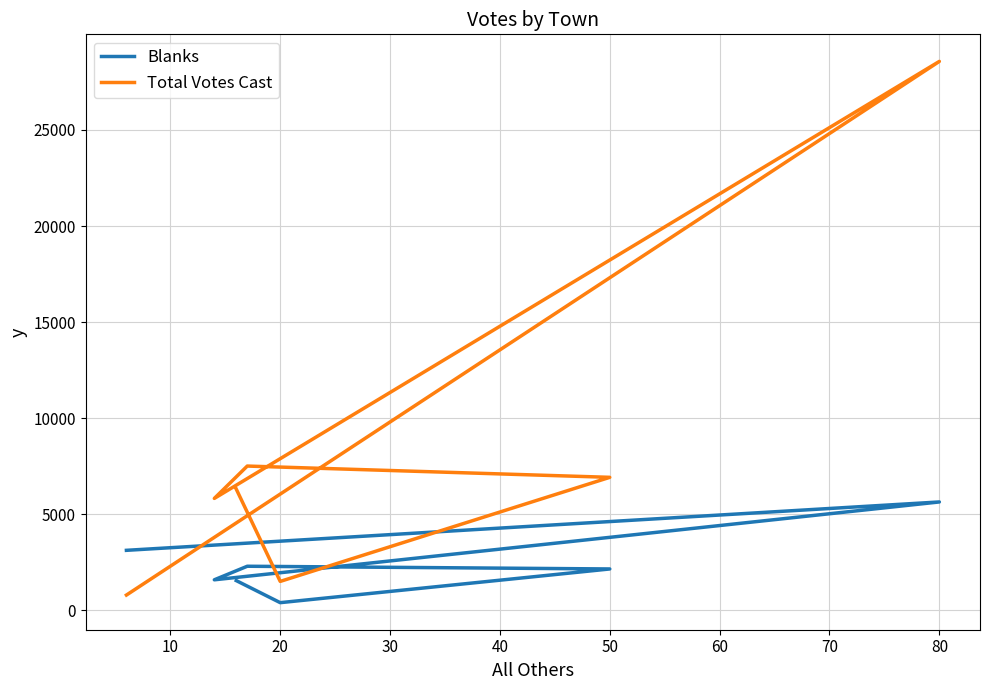

What is the difference between the maximum and minimum values in the Blanks series?

5244